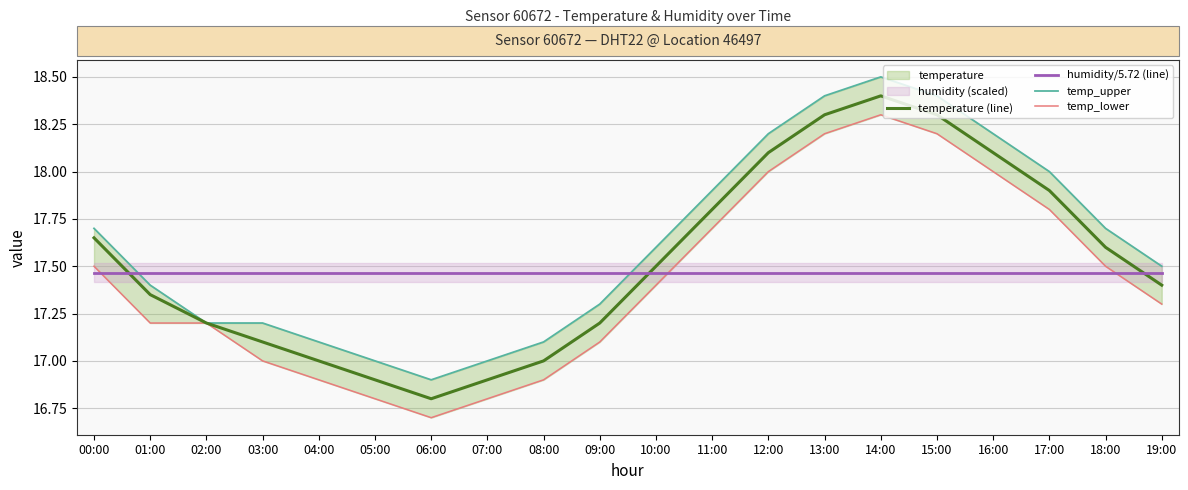

Where is the first local minimum for temp_lower?

06:00